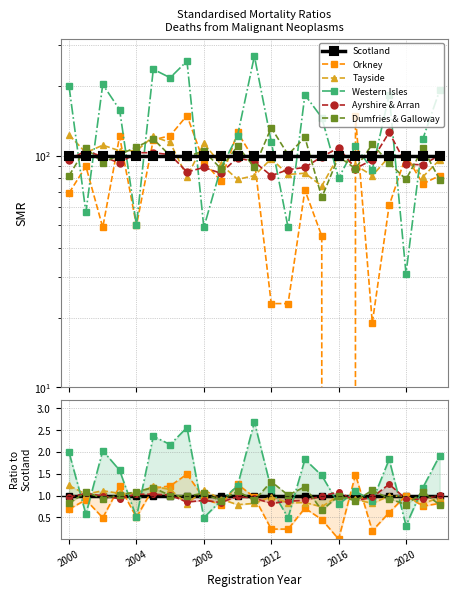

True or false: Western Isles has more than 2 interior local peaks.

True